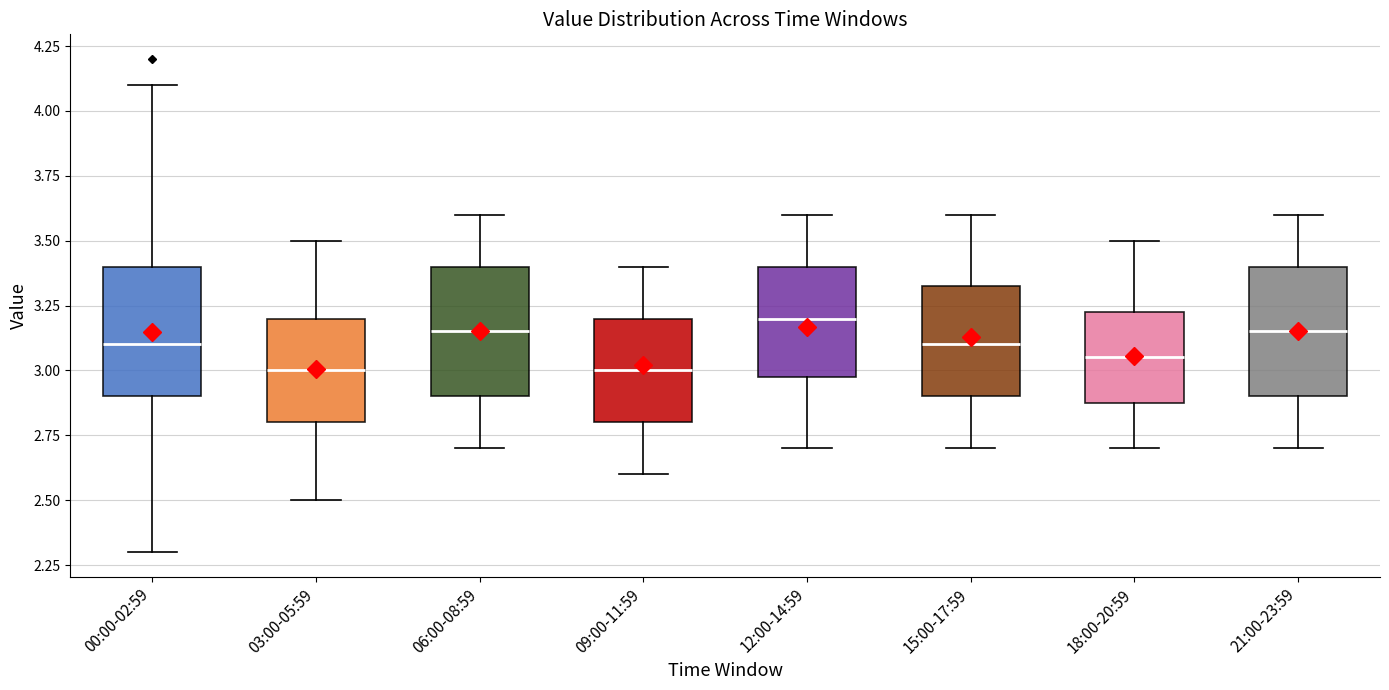

Reading left to right, transcribe this box plot: for each box, give where its median line is, the range the box spans, and where its two whiskers end, as read against the y-axis. The values are not printed on the chart, so give them approximately, as read against the axis.

00:00-02:59: median 3.10, box 2.90 to 3.40, whiskers 2.30 to 4.10
03:00-05:59: median 3.00, box 2.80 to 3.20, whiskers 2.50 to 3.50
06:00-08:59: median 3.15, box 2.90 to 3.40, whiskers 2.70 to 3.60
09:00-11:59: median 3.00, box 2.80 to 3.20, whiskers 2.60 to 3.40
12:00-14:59: median 3.20, box 3.00 to 3.40, whiskers 2.70 to 3.60
15:00-17:59: median 3.10, box 2.90 to 3.35, whiskers 2.70 to 3.60
18:00-20:59: median 3.05, box 2.90 to 3.25, whiskers 2.70 to 3.50
21:00-23:59: median 3.15, box 2.90 to 3.40, whiskers 2.70 to 3.60